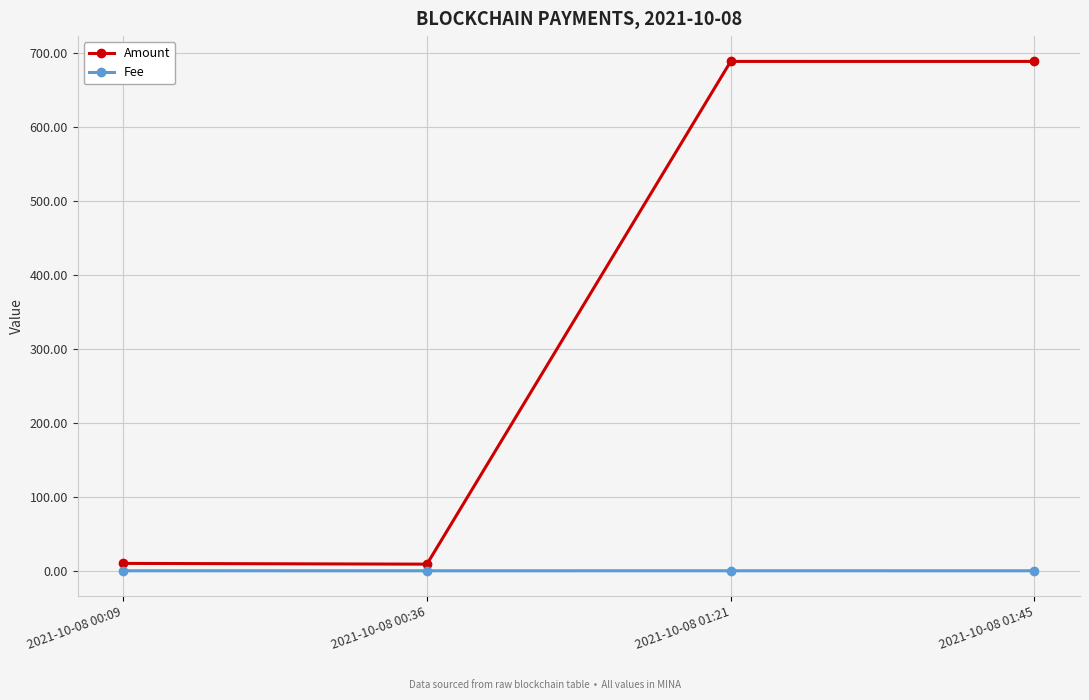

What is the total value across all series at 2021-10-08 00:09?

10.0